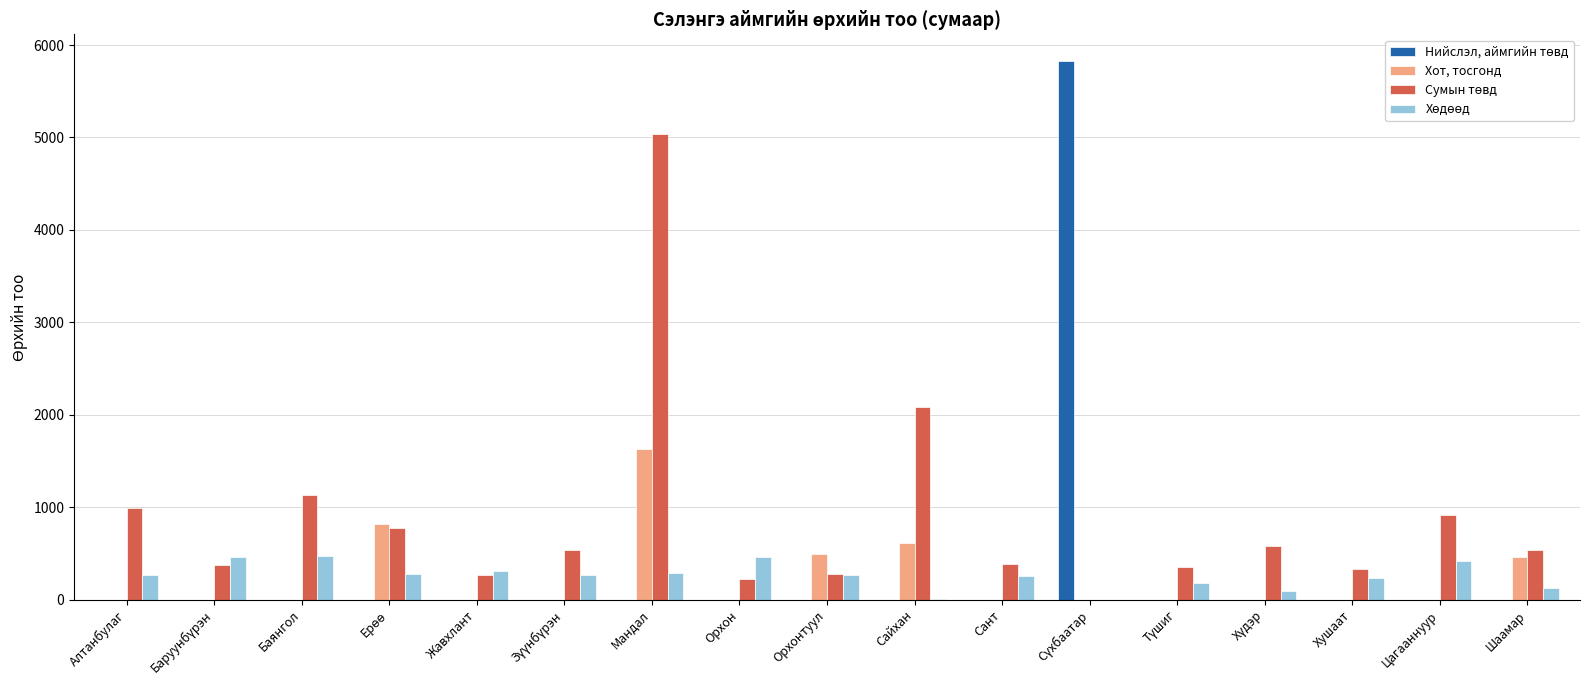

The value of Хот, тосгонд at Орхон is 0. True or false?

True